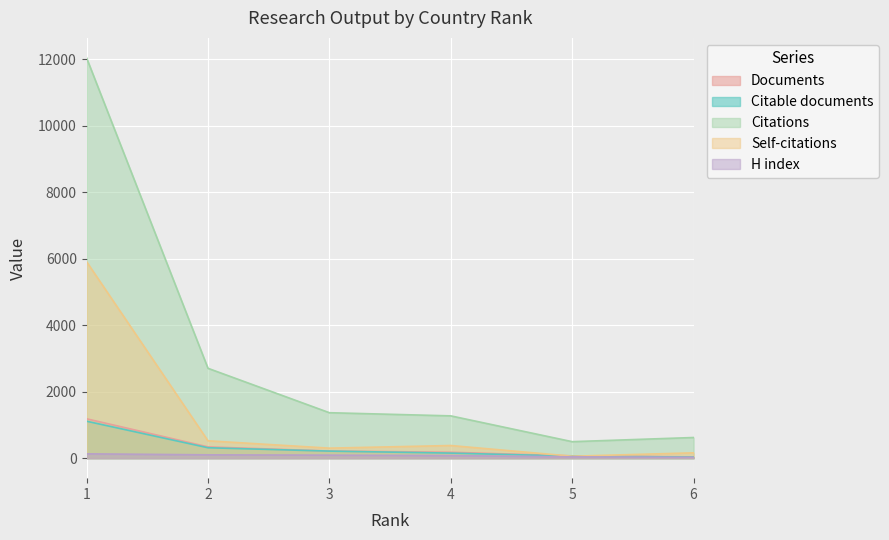

How many lines are shown in the chart?

5